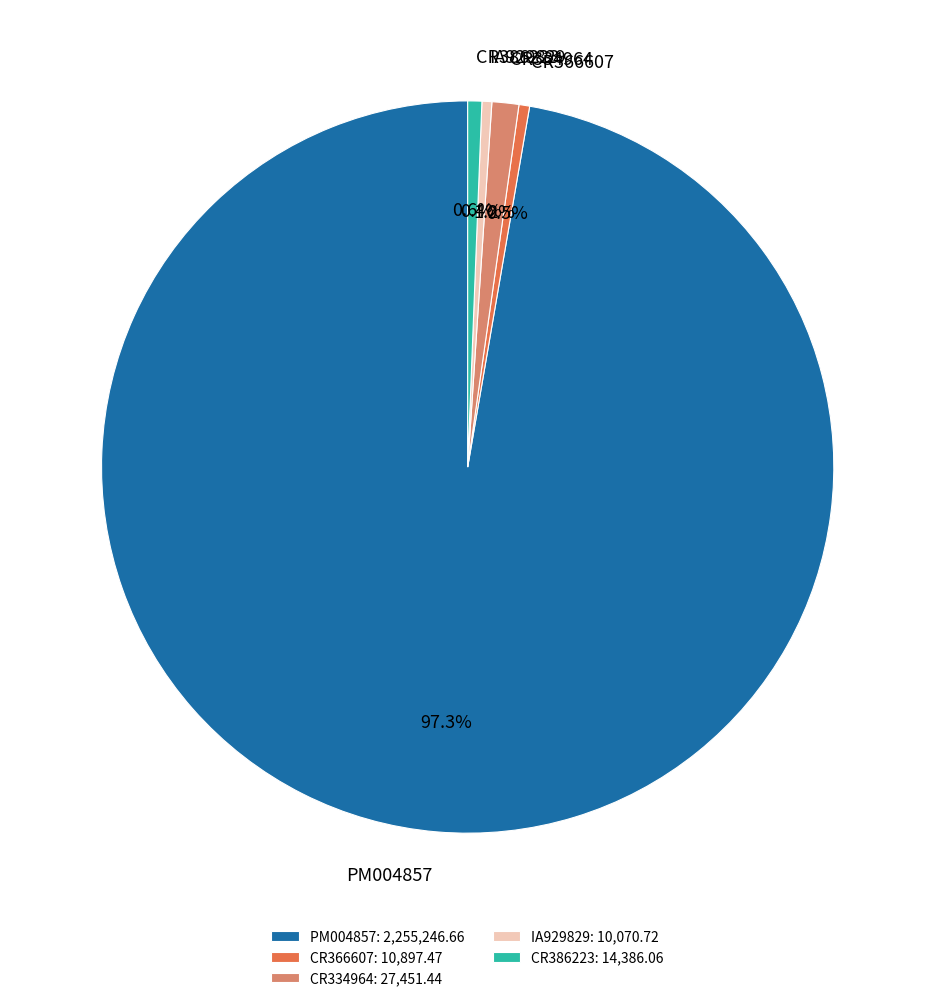

What is the ratio of the value at CR366607 to the value at IA929829?

1.1